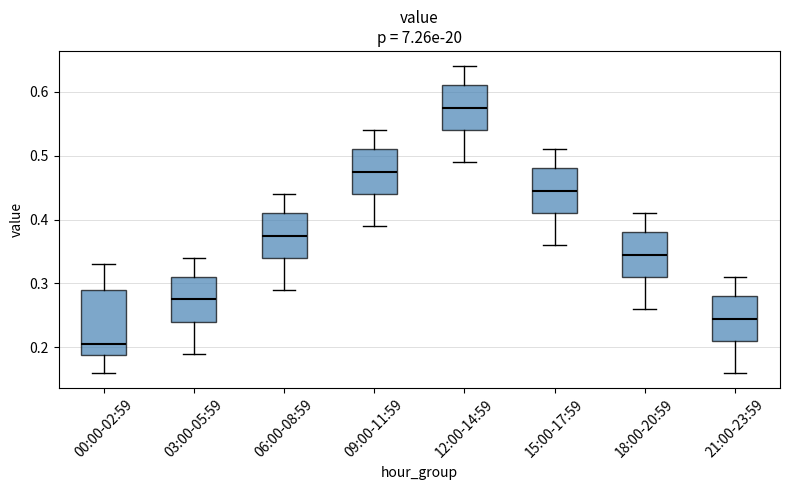

Reading left to right, read every box against the y-axis: the position of its median line, the range the box covers, and the ends of its whiskers. The values are not printed on the chart, so give them approximately, as read against the axis.

00:00-02:59: median 0.21, box 0.19 to 0.29, whiskers 0.16 to 0.33
03:00-05:59: median 0.28, box 0.24 to 0.31, whiskers 0.19 to 0.34
06:00-08:59: median 0.38, box 0.34 to 0.41, whiskers 0.29 to 0.44
09:00-11:59: median 0.48, box 0.44 to 0.51, whiskers 0.39 to 0.54
12:00-14:59: median 0.58, box 0.54 to 0.61, whiskers 0.49 to 0.64
15:00-17:59: median 0.45, box 0.41 to 0.48, whiskers 0.36 to 0.51
18:00-20:59: median 0.35, box 0.31 to 0.38, whiskers 0.26 to 0.41
21:00-23:59: median 0.25, box 0.21 to 0.28, whiskers 0.16 to 0.31